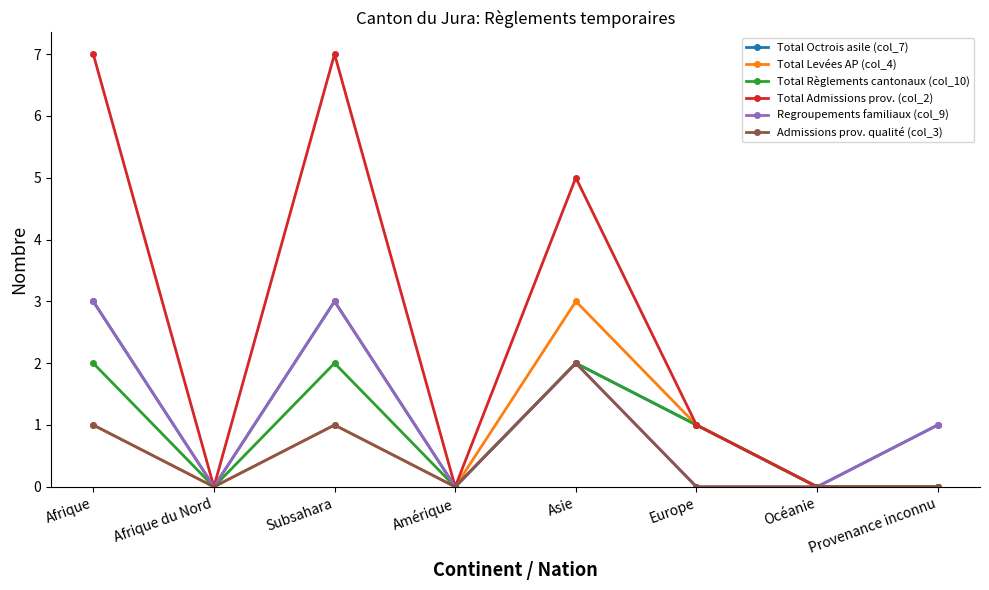

The Total Levées AP (col_4) series shows -1 at Amérique. True or false?

False